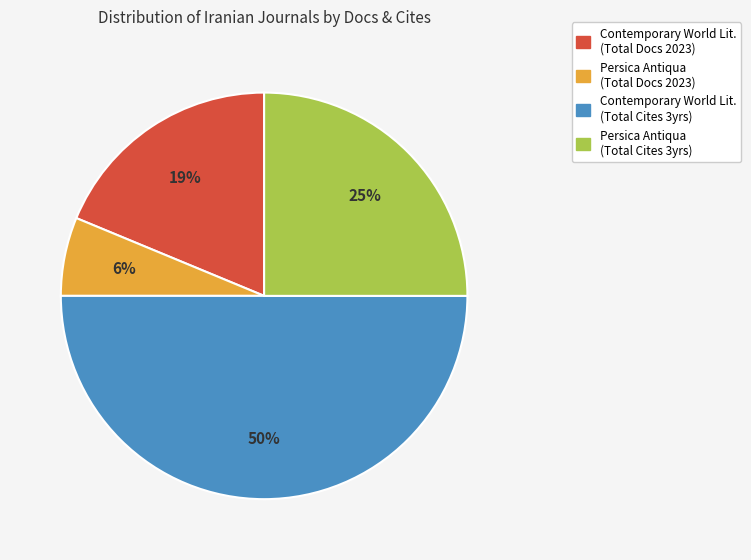

How many slices are in this pie chart?

4